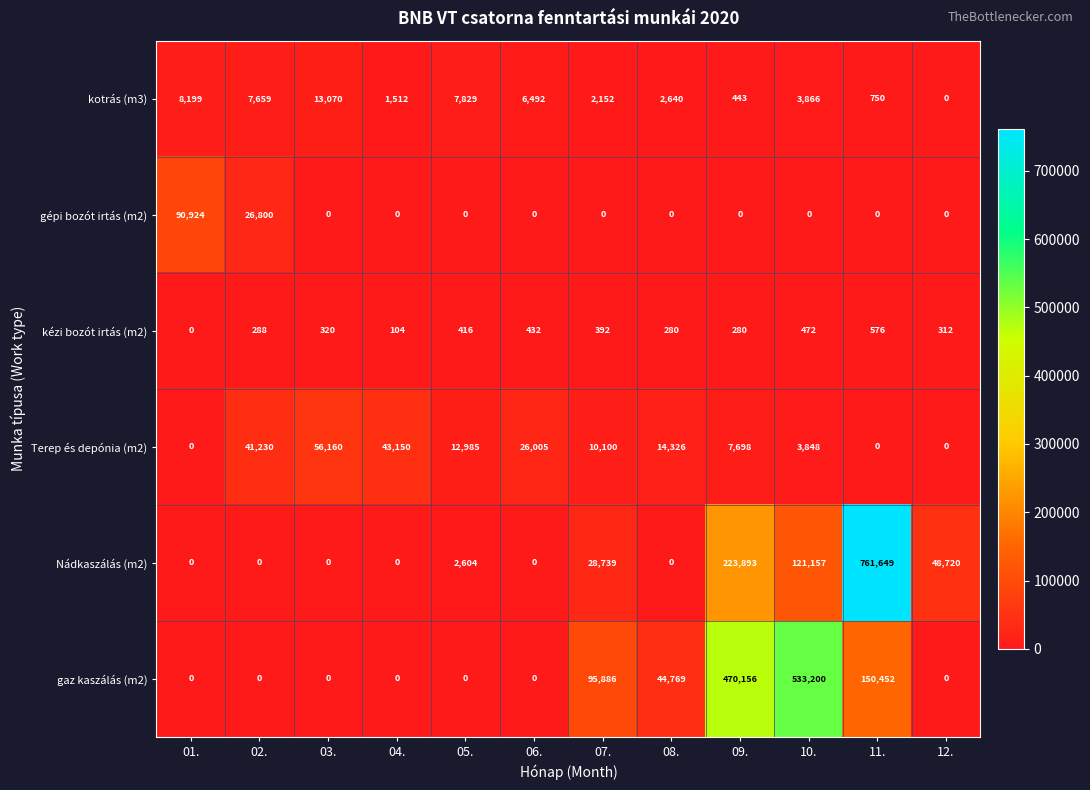

True or false: gépi bozót irtás (m2) has a value of 0 at 06..

True